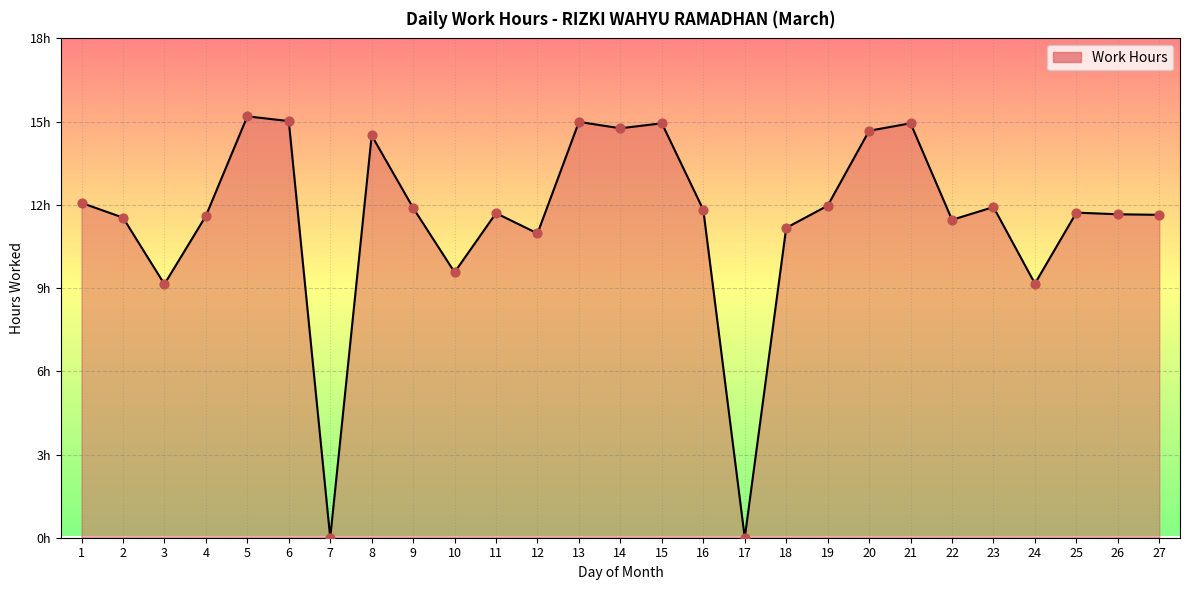

Approximately how many times larger is the value at 2 compared to 19?

1.0